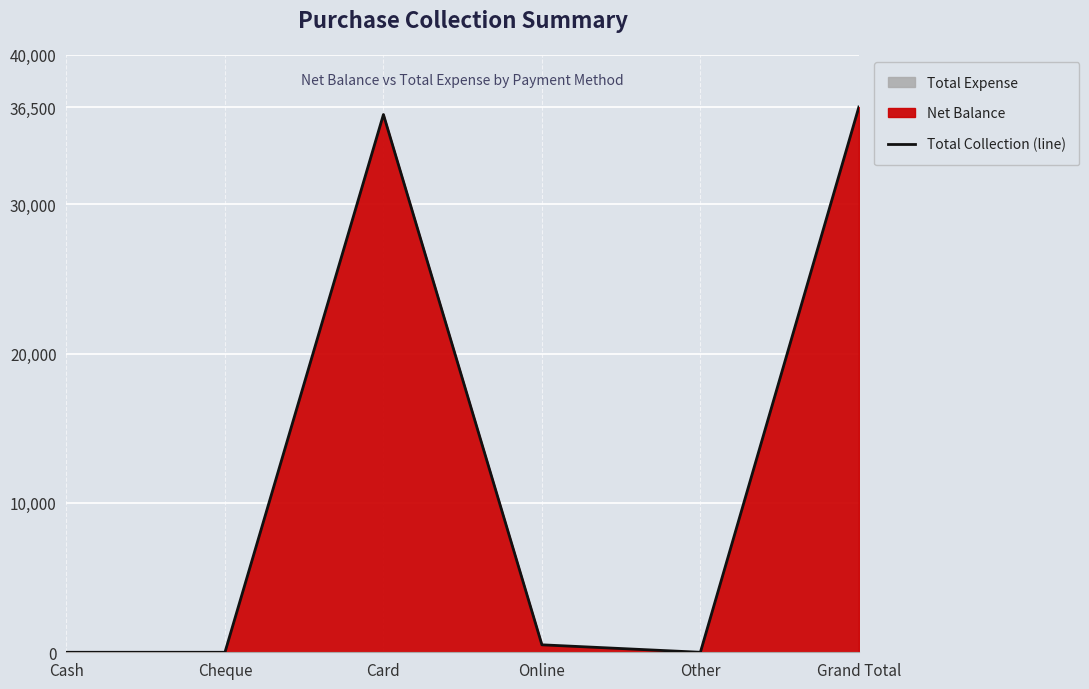

What is the difference between the second highest and minimum values?

36000